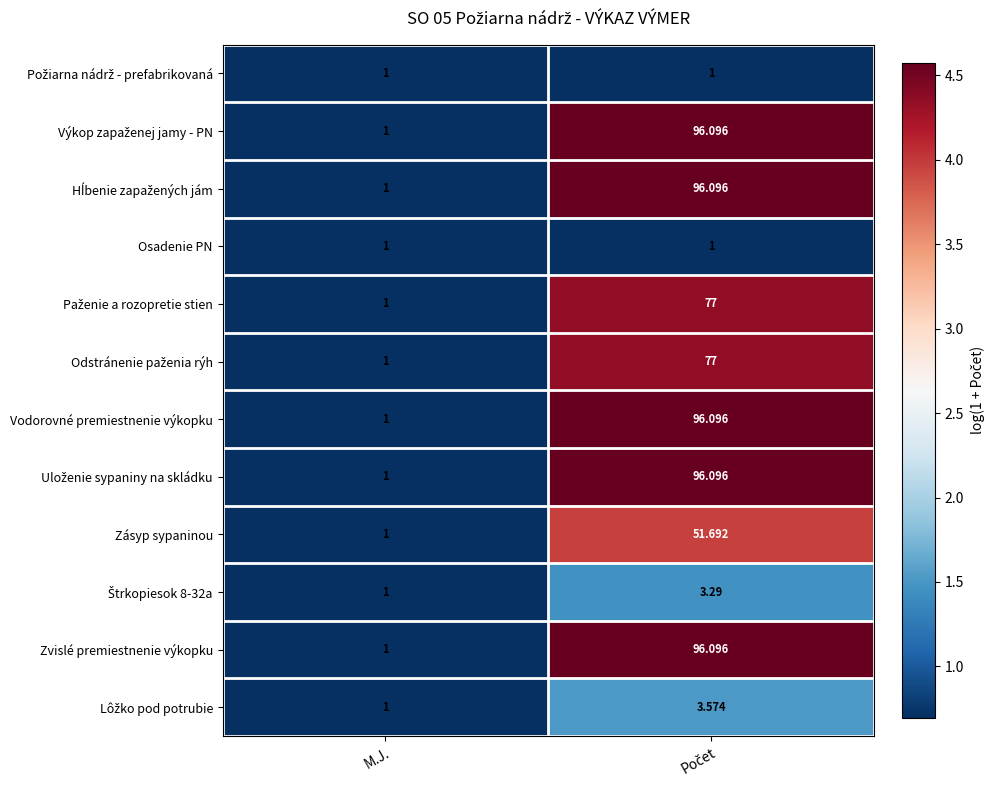

At how many categories does at least one series exceed 3?

1